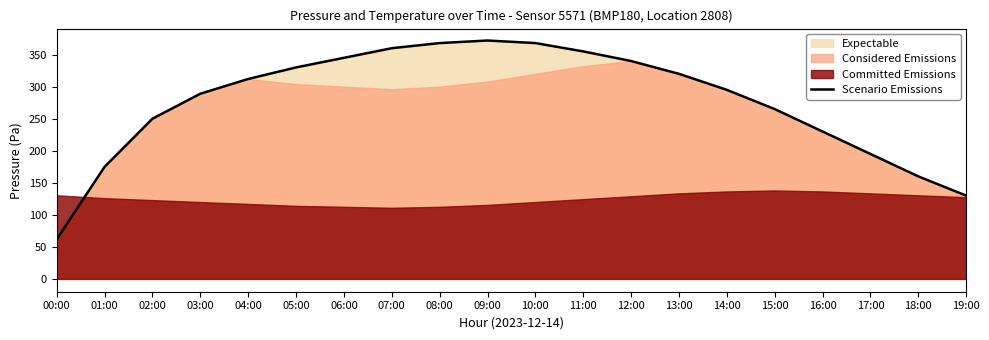

Which category has the highest value across all series?

09:00